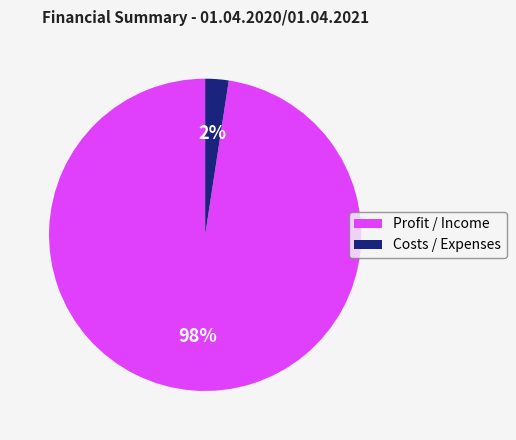

What is the smallest slice in the pie chart?

Costs / Expenses